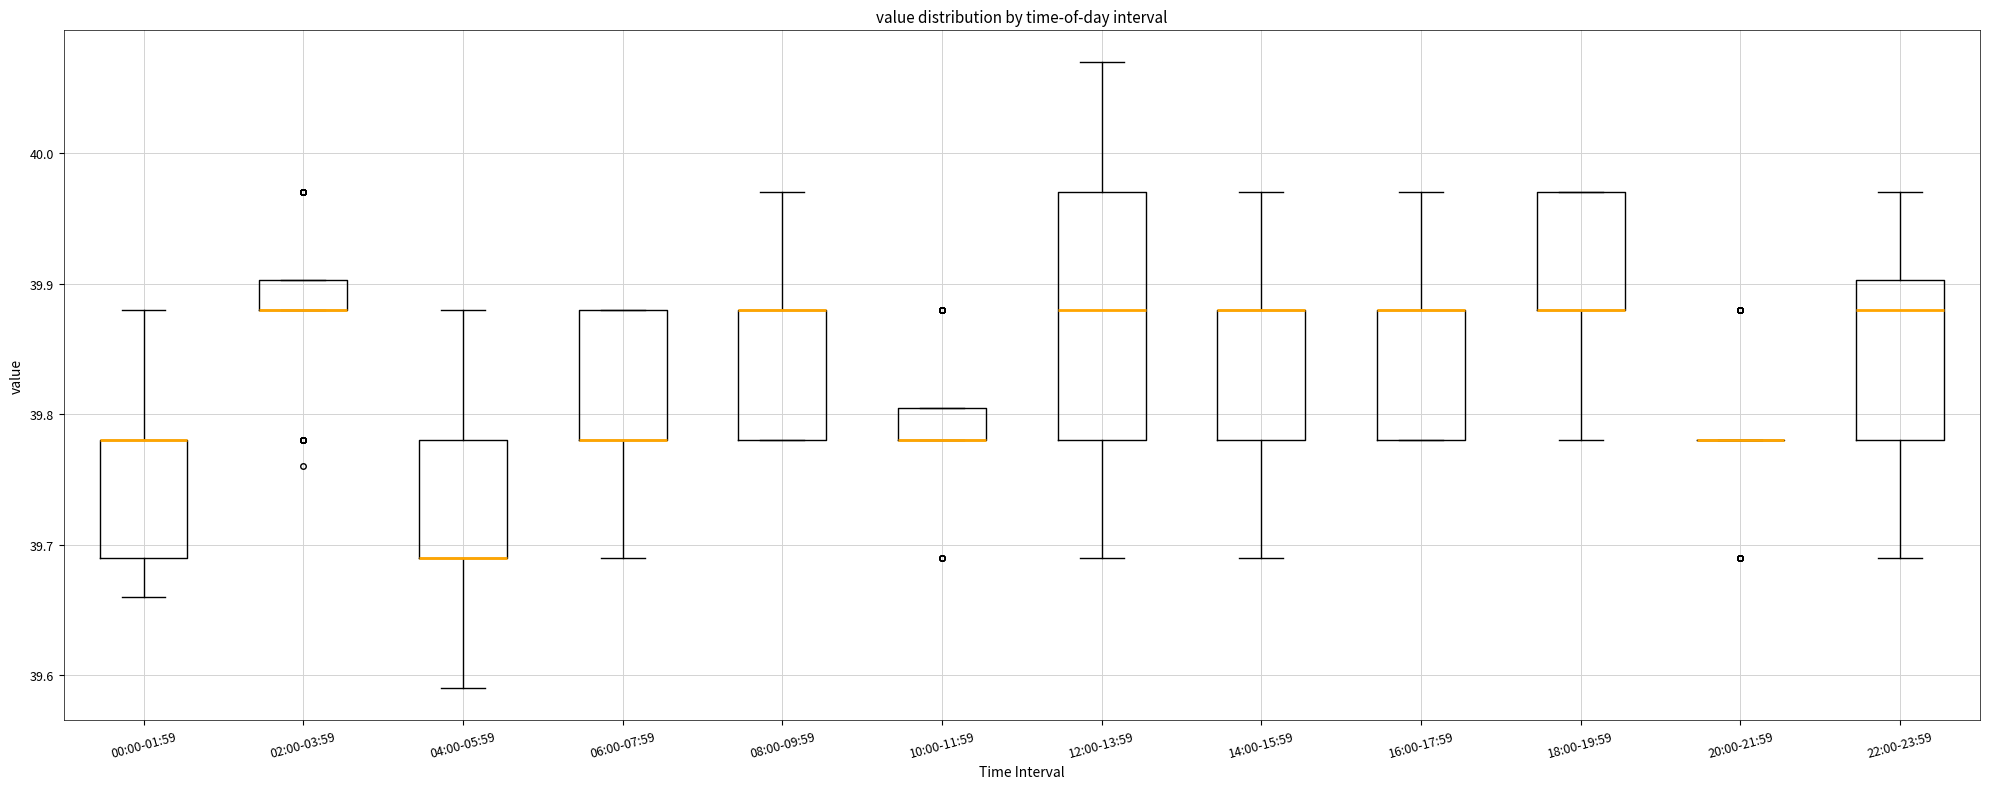

Which box is the tallest, from its lower edge to its upper edge?

12:00-13:59